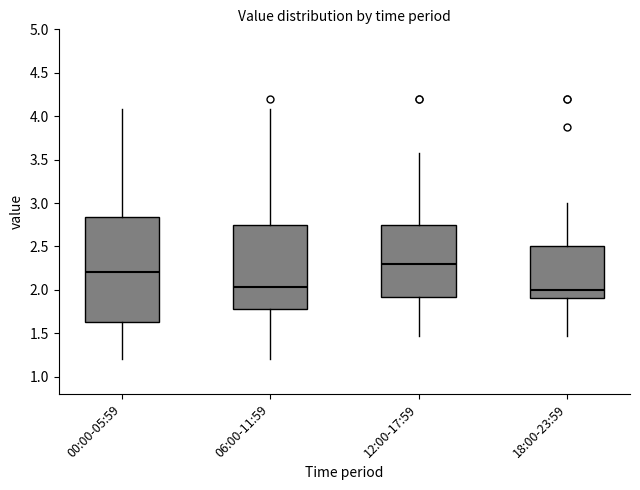

Reading left to right, transcribe this box plot: for each box, give where its median line is, the range the box spans, and where its two whiskers end, as read against the y-axis. The values are not printed on the chart, so give them approximately, as read against the axis.

00:00-05:59: median 2.20, box 1.65 to 2.85, whiskers 1.20 to 4.10
06:00-11:59: median 2.05, box 1.80 to 2.75, whiskers 1.20 to 4.10
12:00-17:59: median 2.30, box 1.90 to 2.75, whiskers 1.45 to 3.60
18:00-23:59: median 2.00, box 1.90 to 2.50, whiskers 1.45 to 3.00